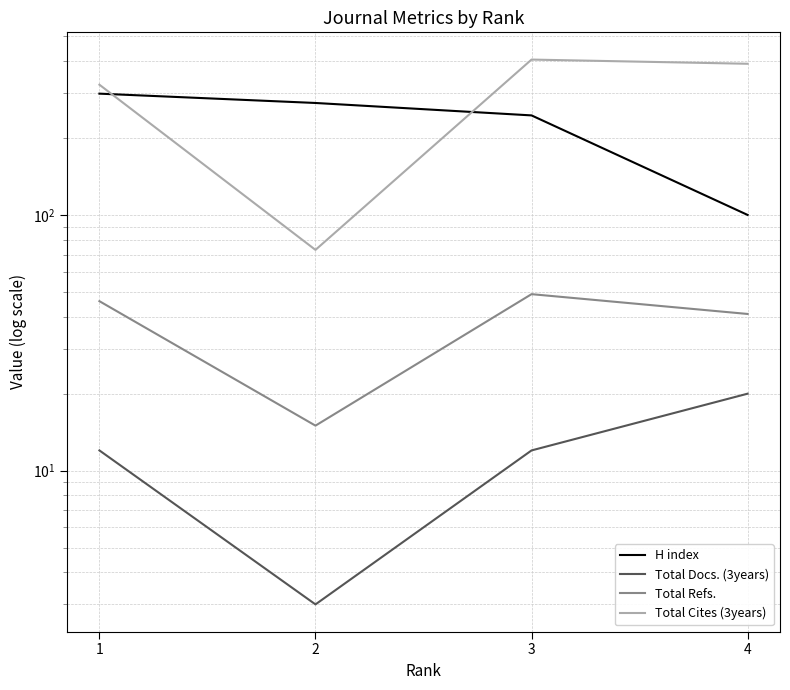

At how many categories does at least one series exceed 86?

4